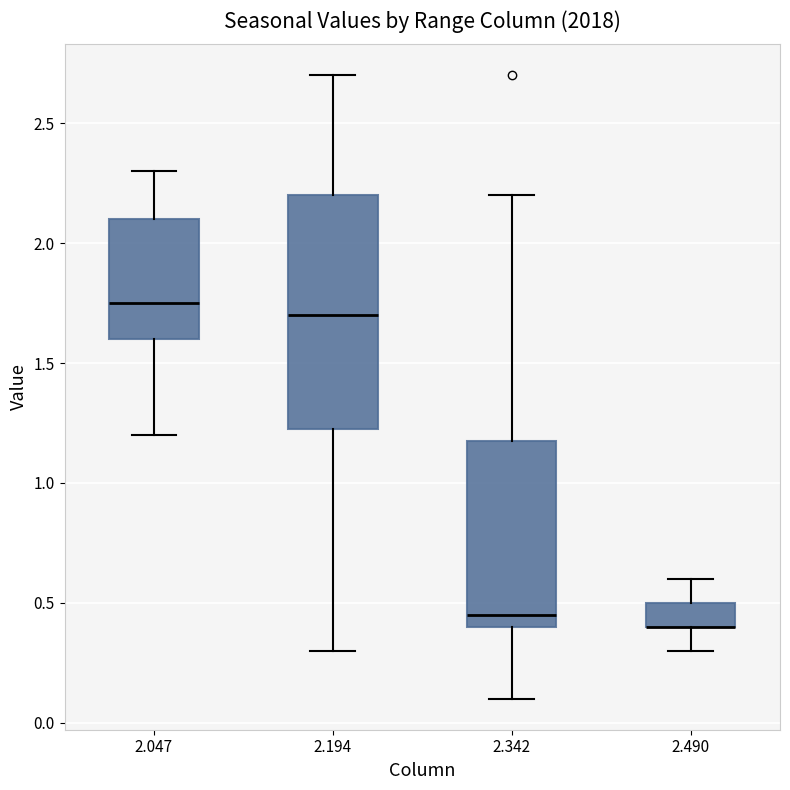

Which box is the tallest, from its lower edge to its upper edge?

2.194